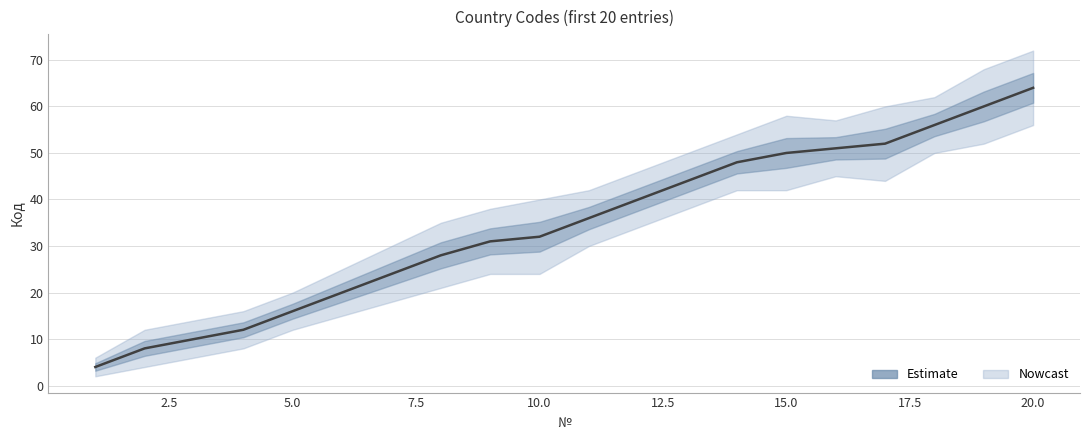

What is the sum of all values?

686